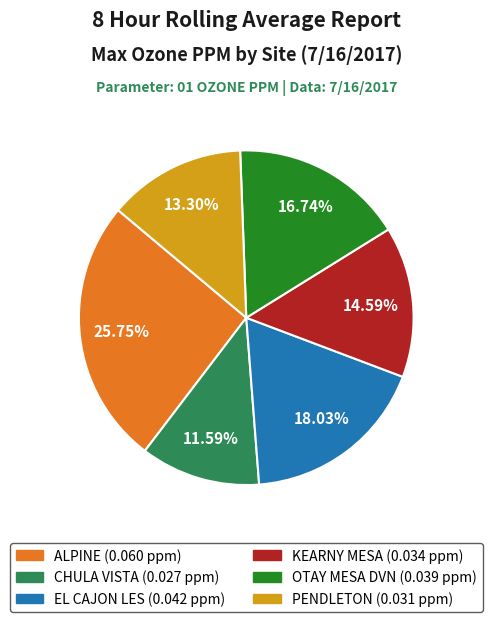

To the nearest percent, what percentage of the pie is OTAY MESA DVN?

17%